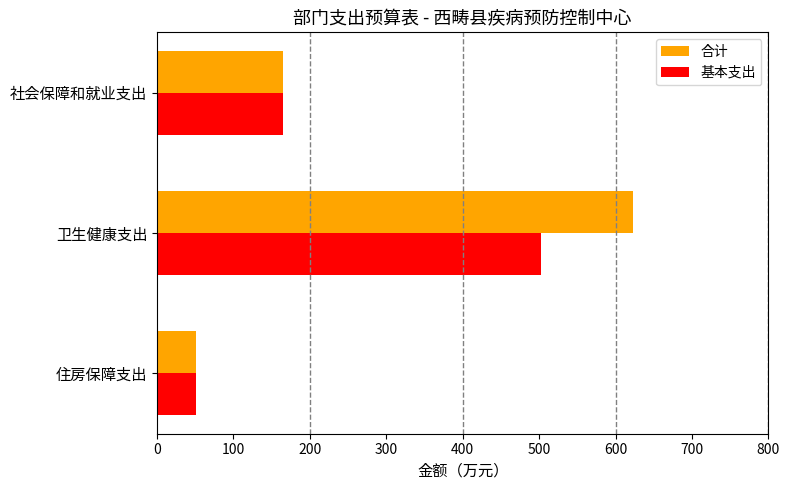

Rank the series by their maximum value, from highest to lowest.

合计, 基本支出